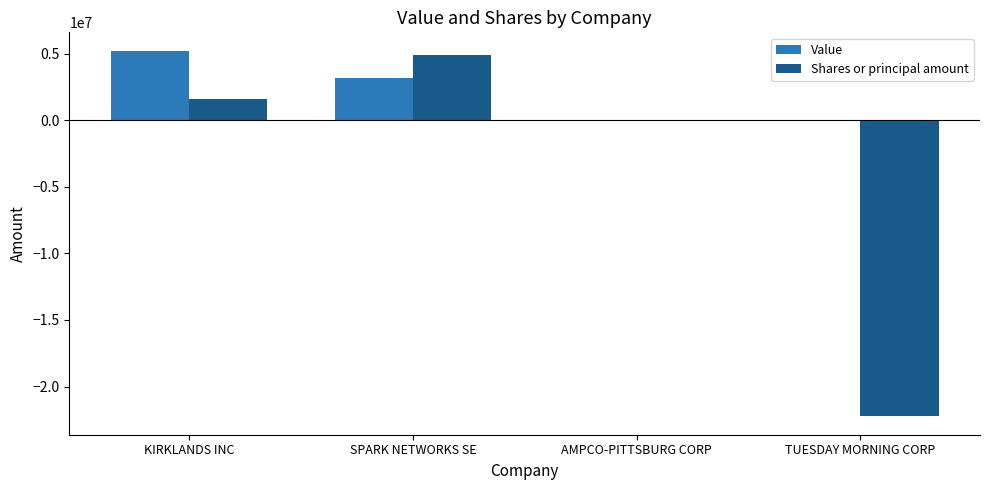

What is the sum of the Shares or principal amount values at TUESDAY MORNING CORP and SPARK NETWORKS SE?

-17374569